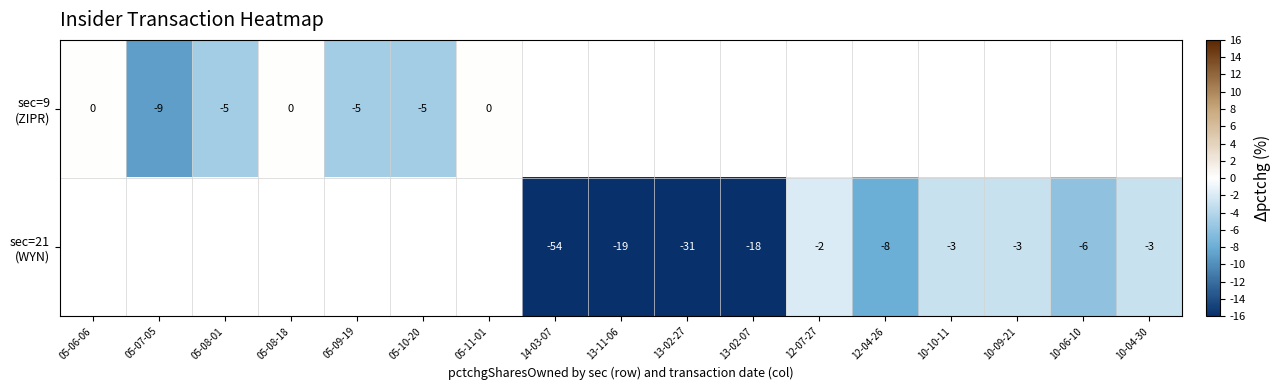

What is the smallest value displayed?

-54.0